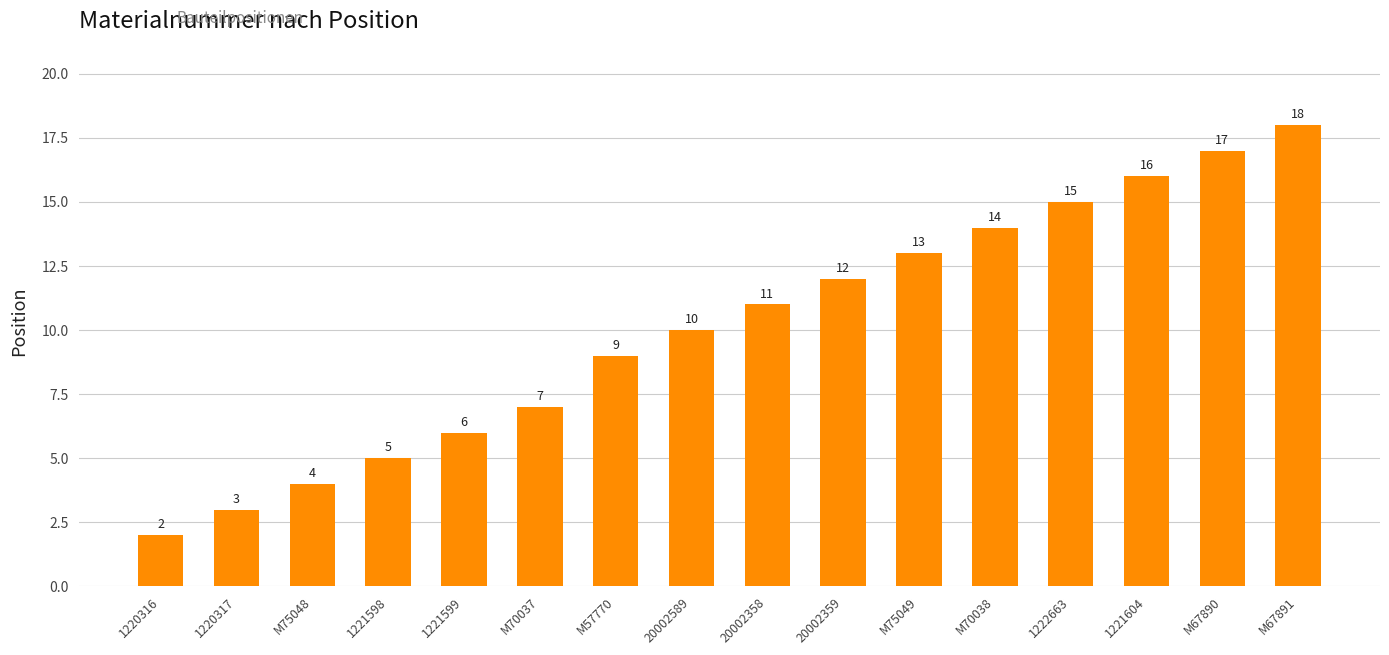

What is the label of the 10th bar from the right?

M57770